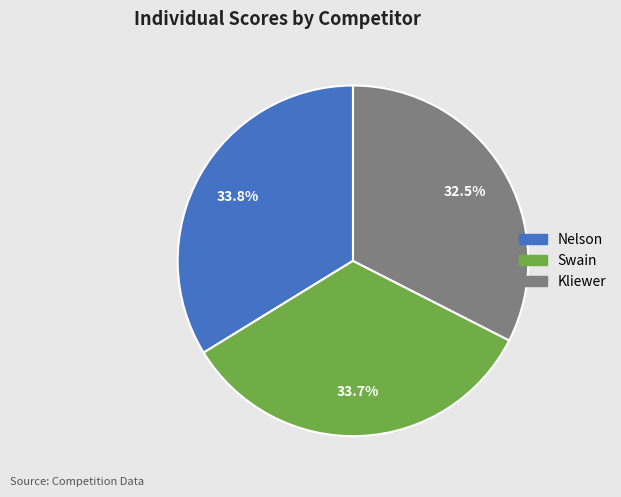

Does Nelson represent more than half of the total?

No